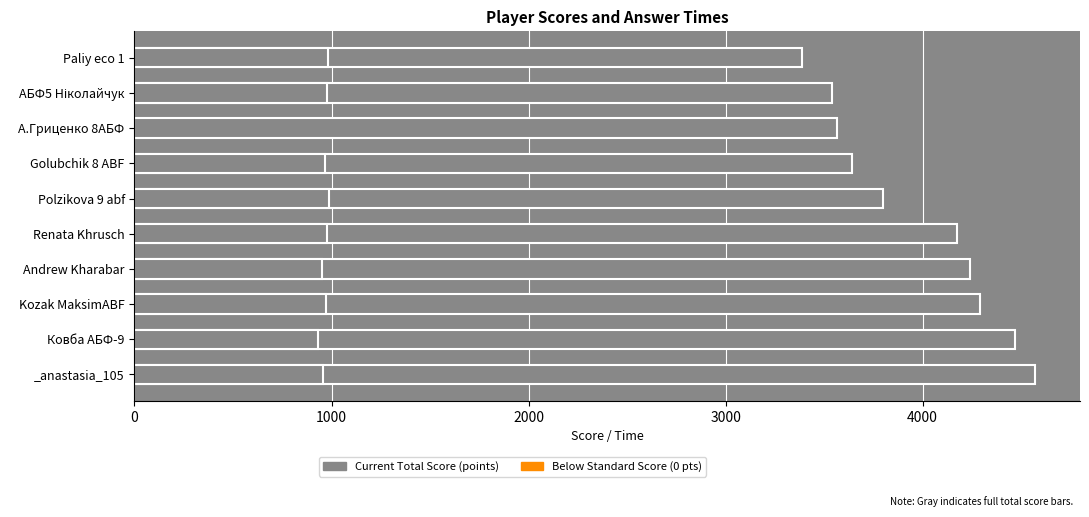

At how many categories does at least one series exceed 2012?

10